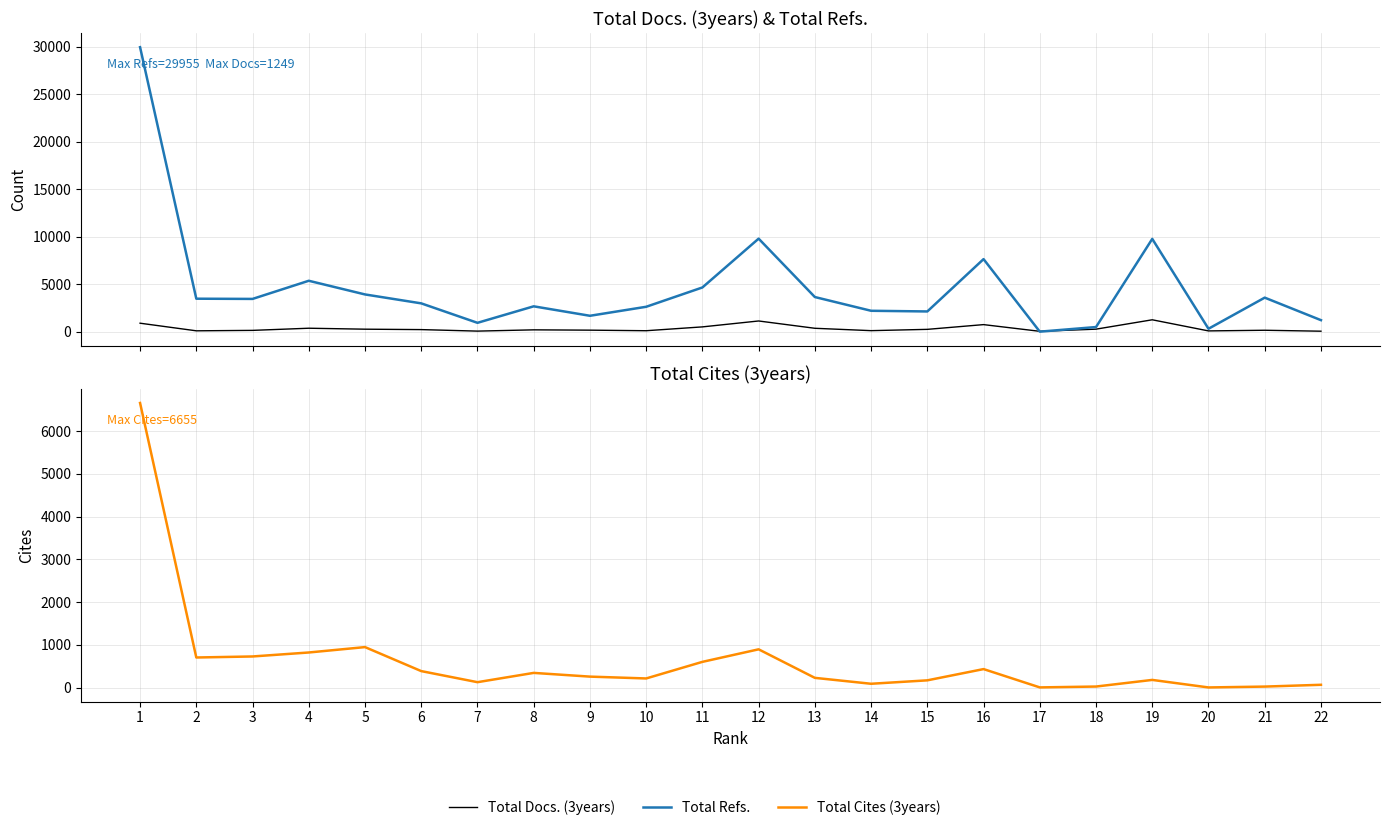

Which series has the largest total across all categories?

Total Refs.